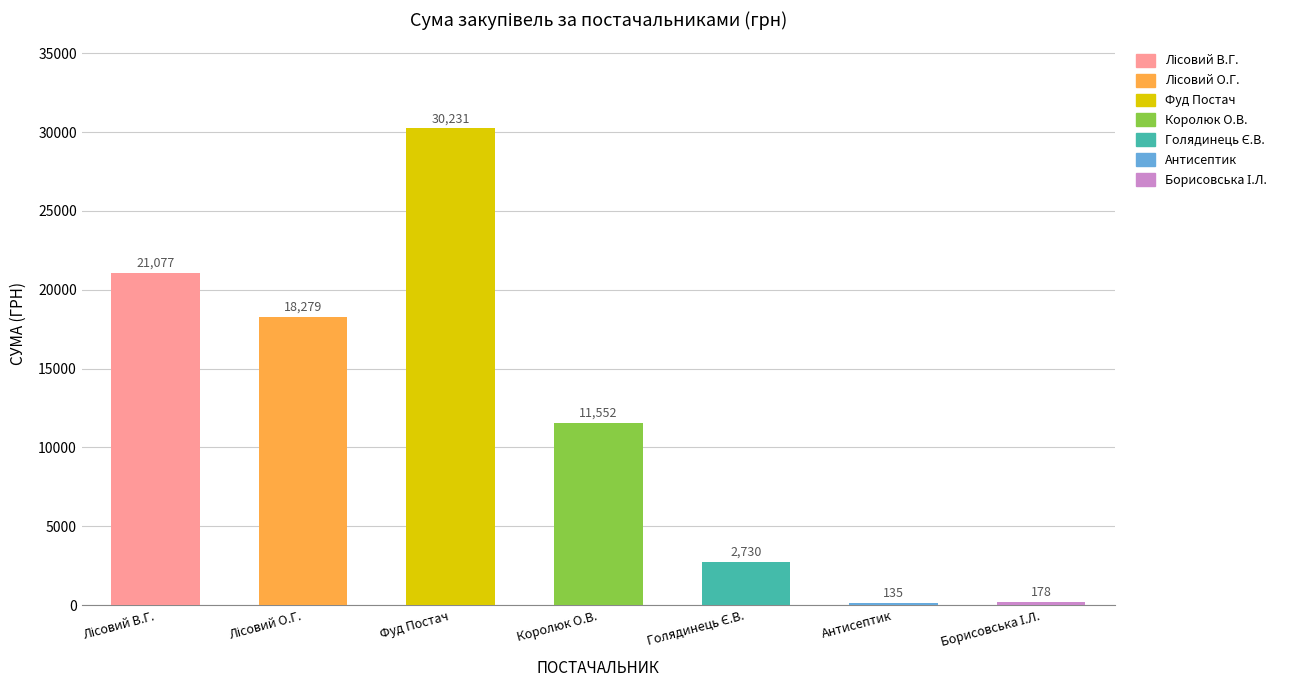

List the labels in order of value, largest first.

ТОВ "Фуд Постач", ФОП "Лісовий В.Г.", ФОП "Лісовий О.Г.", ФОП "Королюк О.В.", ФОП "Голядинець Є.В.", ФОП "Борисовська І.Л.", ПП "Антисептик"